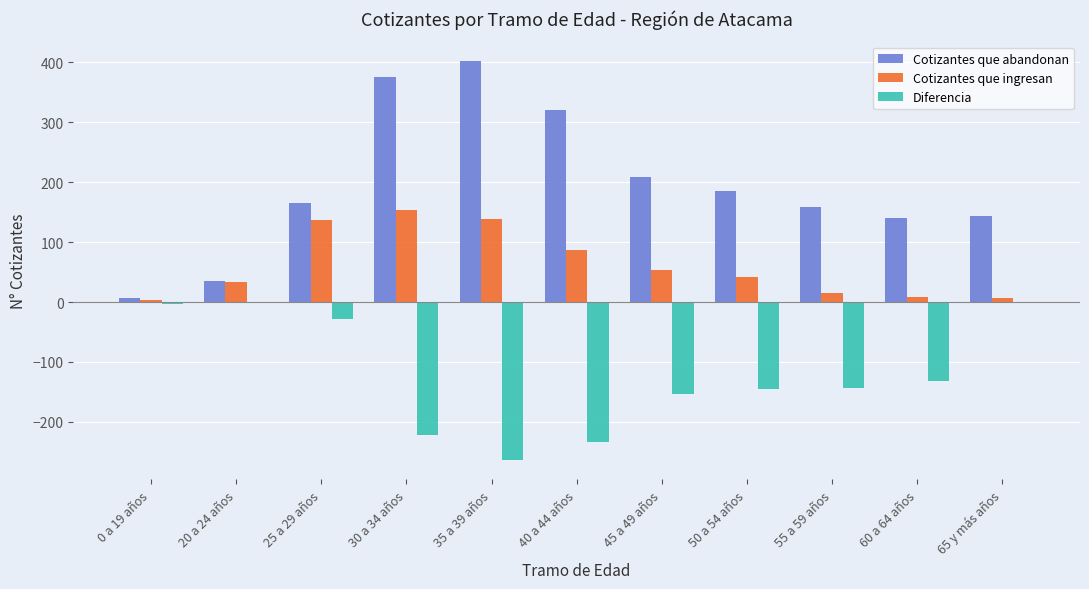

Is the value of Cotizantes que ingresan at 30 a 34 años greater than the value of Diferencia at 60 a 64 años?

Yes